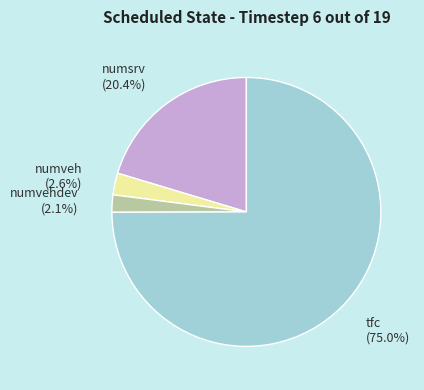

What is the majority slice?

tfc